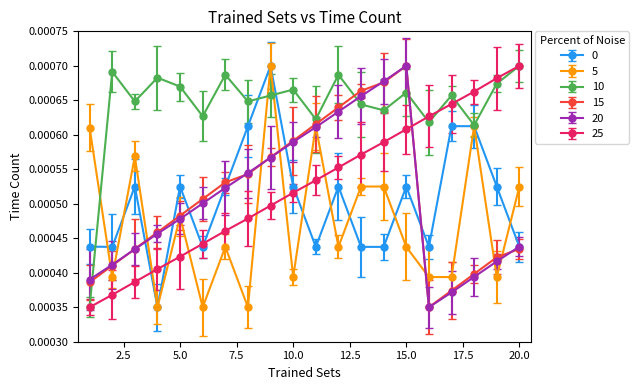

Which series has the largest total across all categories?

10